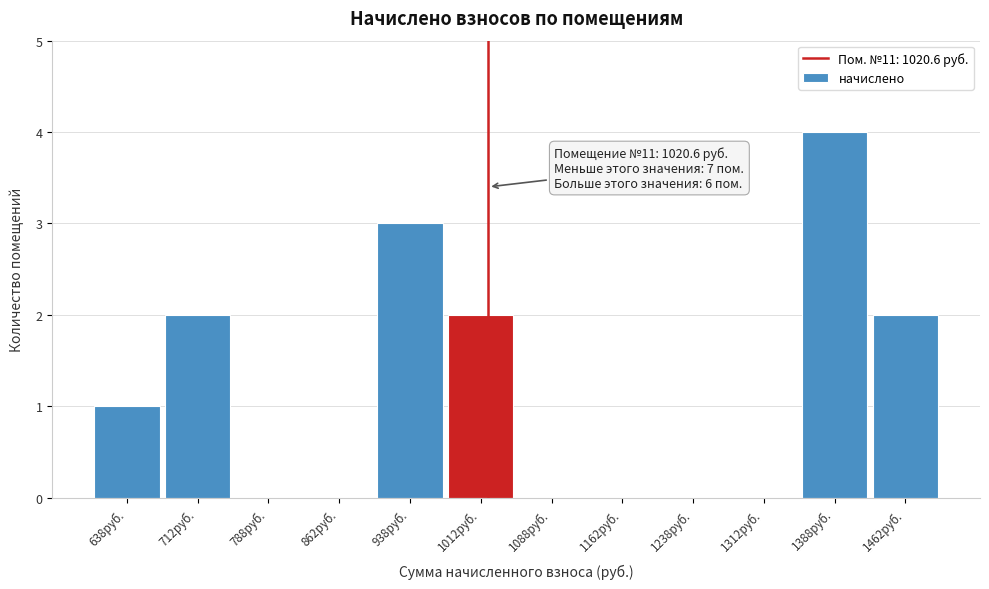

Over which range of the x-axis is the bar tallest?

1350 to 1425